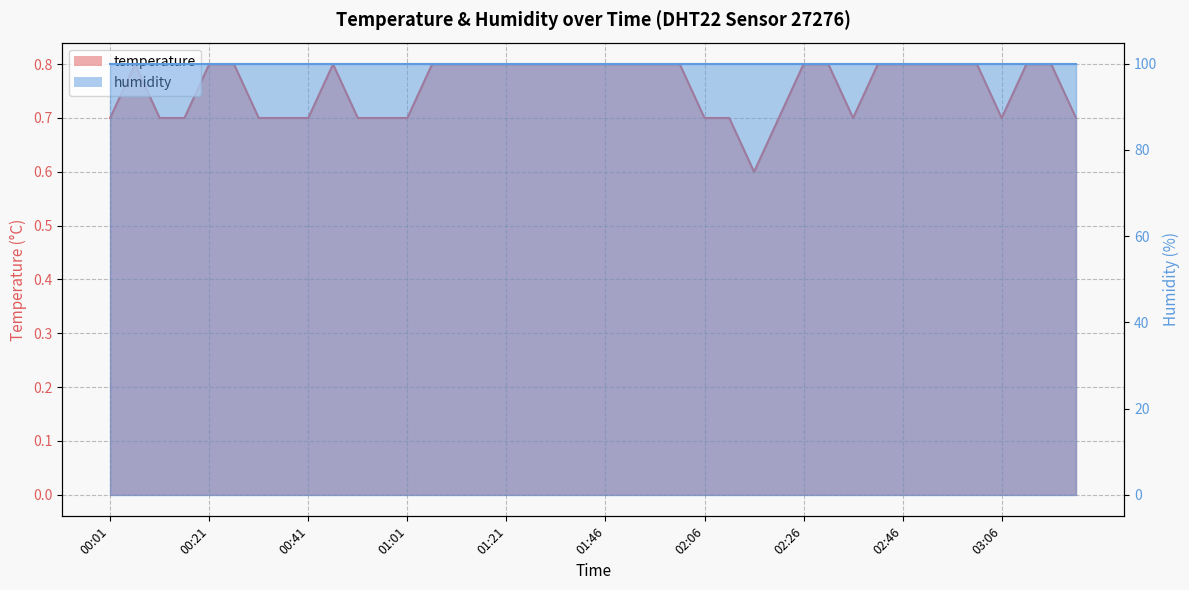

What is the minimum value shown in the chart?

0.6